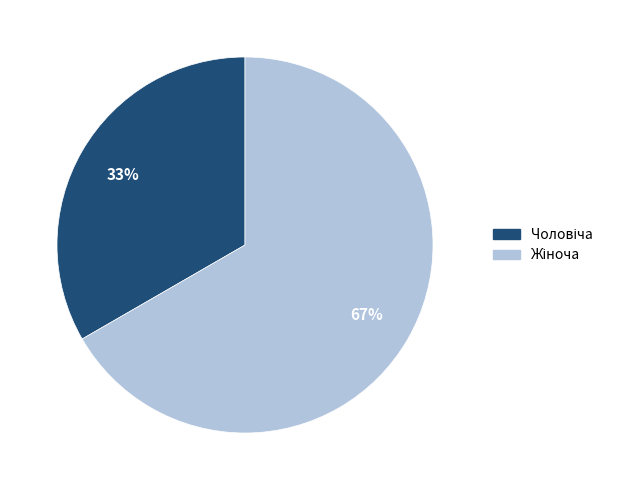

To the nearest percent, what is the average slice percentage?

50%